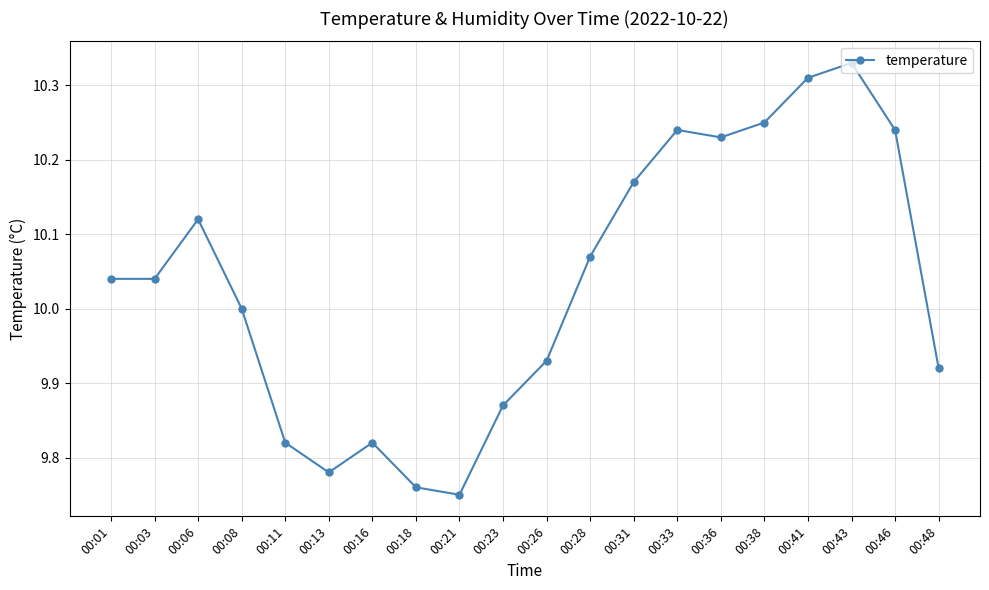

True or false: the data shows 2.4 at 00:46.

False